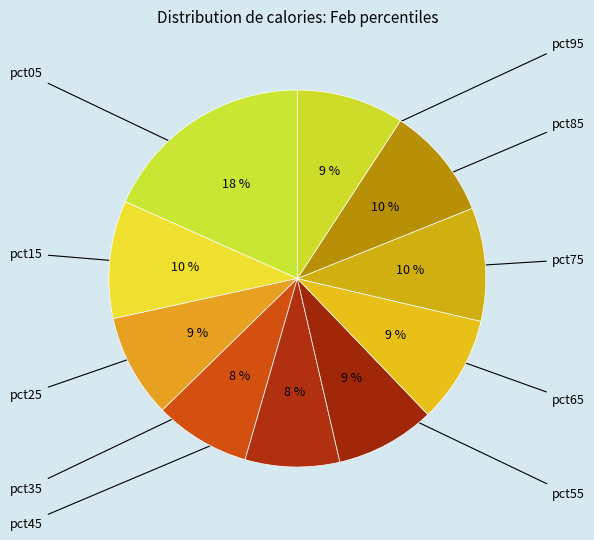

How many segments does this pie chart have?

10